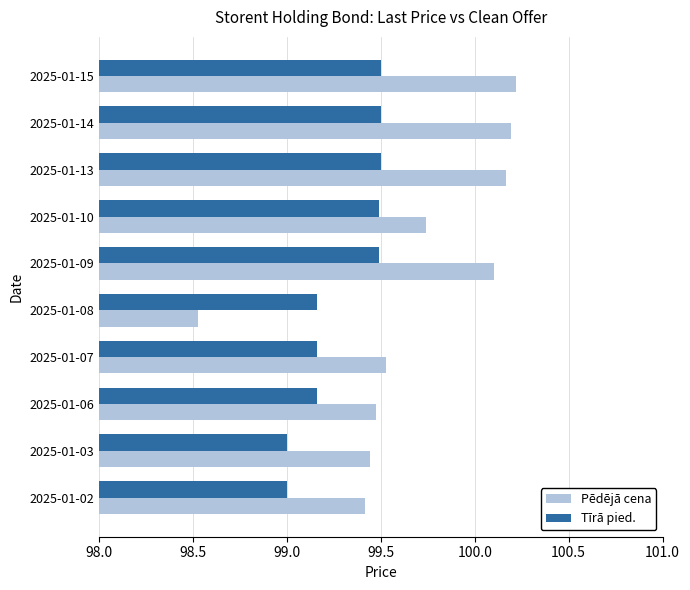

Which category has the lowest value across all series?

2025-01-08